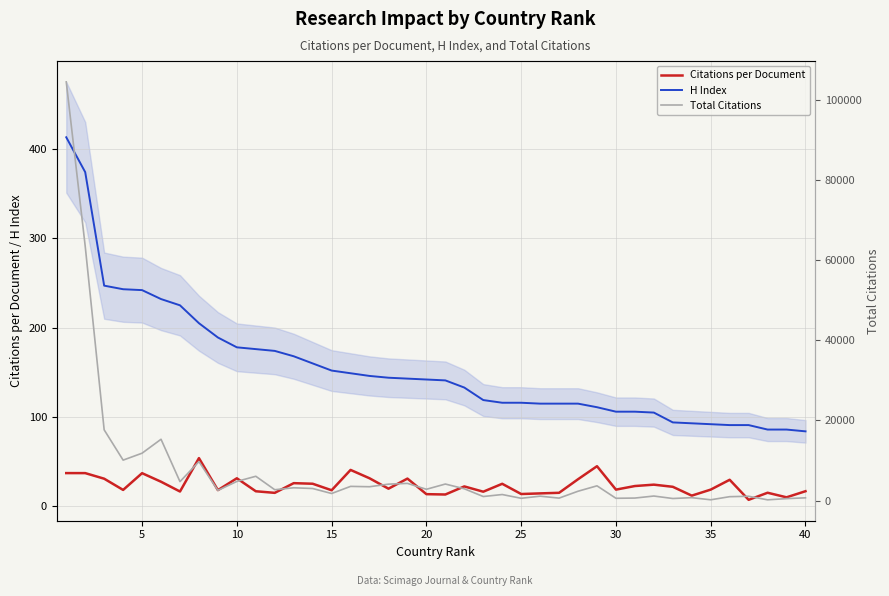

Is it true that H Index equals 95.8 at 20?

False